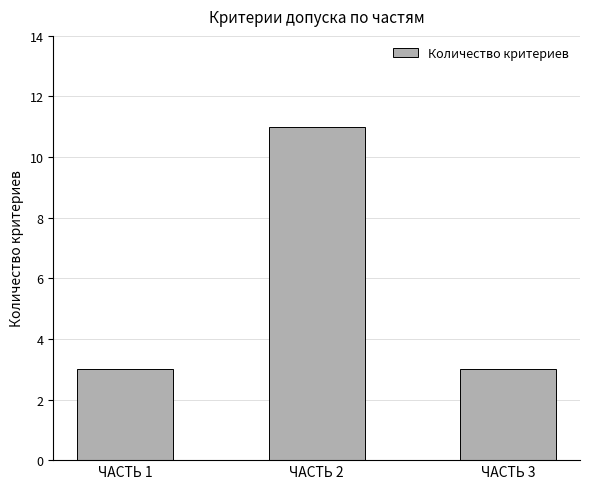

Approximately how many times larger is the value at ЧАСТЬ 1 compared to ЧАСТЬ 3?

1.0